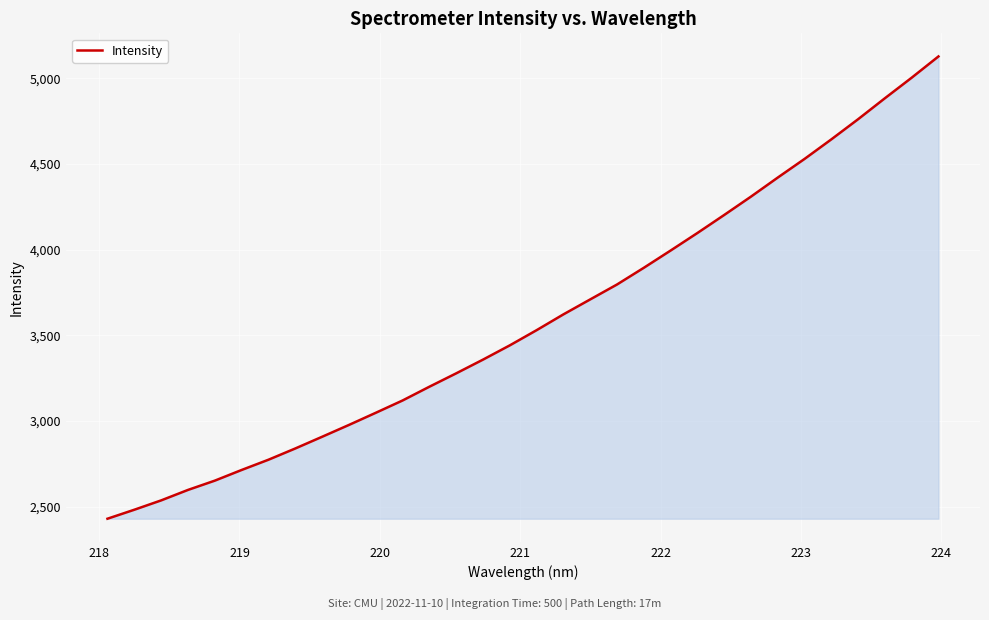

What is the smallest value displayed?

2429.8